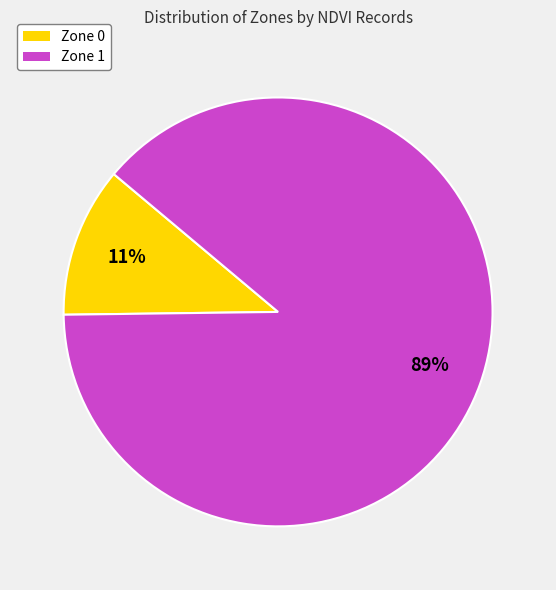

How many segments does this pie chart have?

2